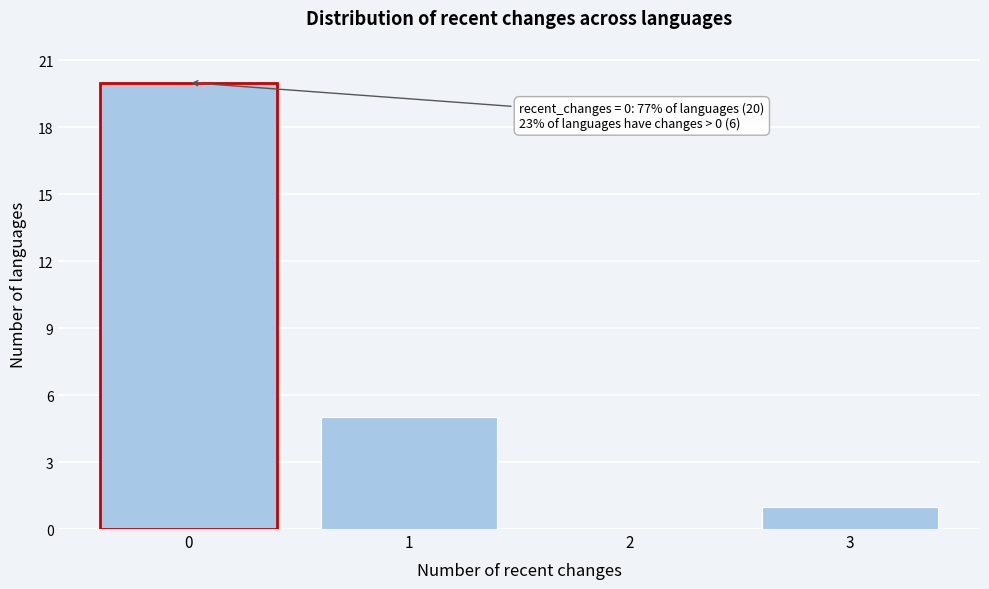

Reading left to right, transcribe all the data shown in this chart.

0=20	1=5	2=0	3=1